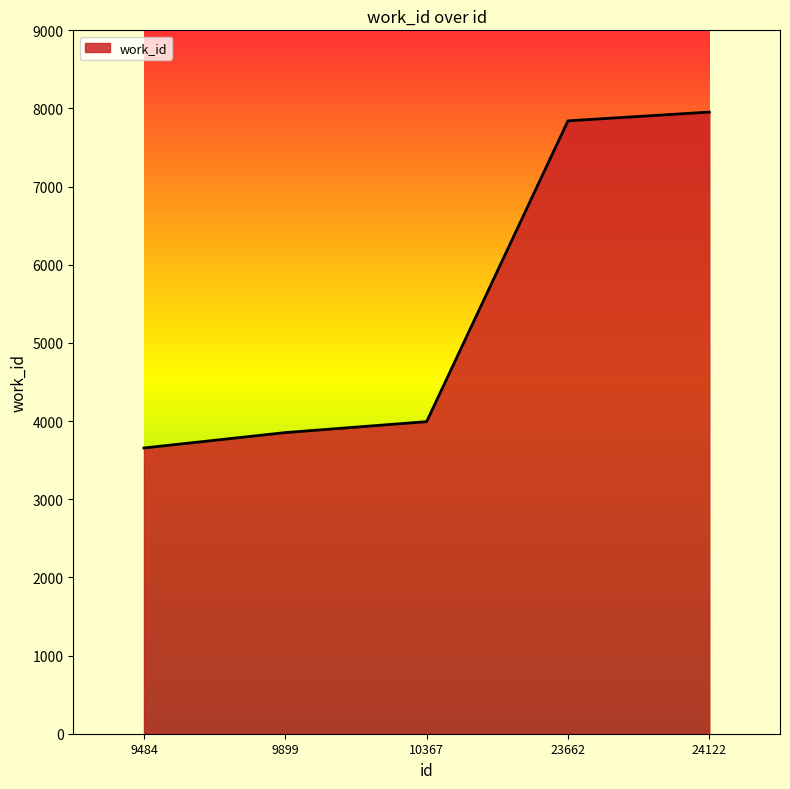

Rank the categories by value from lowest to highest.

9484, 9899, 10367, 23662, 24122